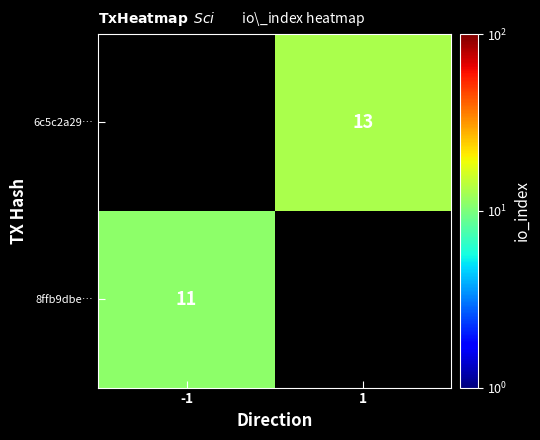

The value of 6c5c2a29… at 1 is 13. True or false?

True